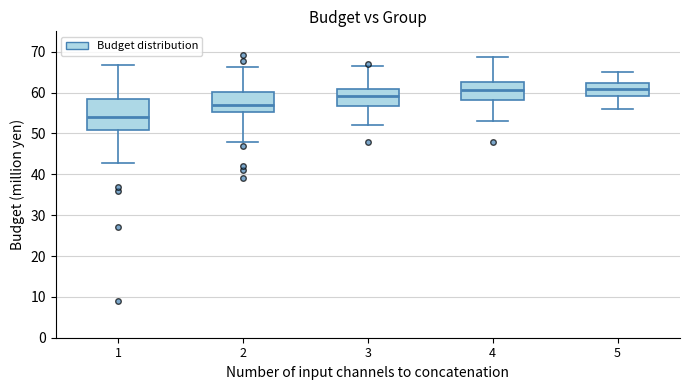

Reading left to right, transcribe this box plot: for each box, give where its median line is, the range the box spans, and where its two whiskers end, as read against the y-axis. The values are not printed on the chart, so give them approximately, as read against the axis.

1: median 54, box 51 to 58, whiskers 43 to 67
2: median 57, box 55 to 60, whiskers 48 to 66
3: median 59, box 57 to 61, whiskers 52 to 67
4: median 61, box 58 to 63, whiskers 53 to 69
5: median 61, box 59 to 62, whiskers 56 to 65